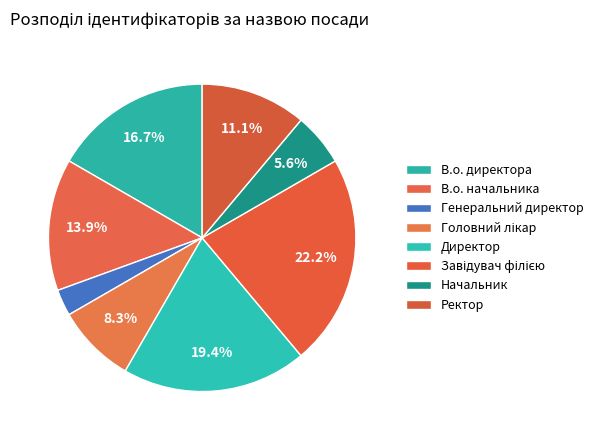

The В.о. директора slice represents 17% of the pie. True or false?

True